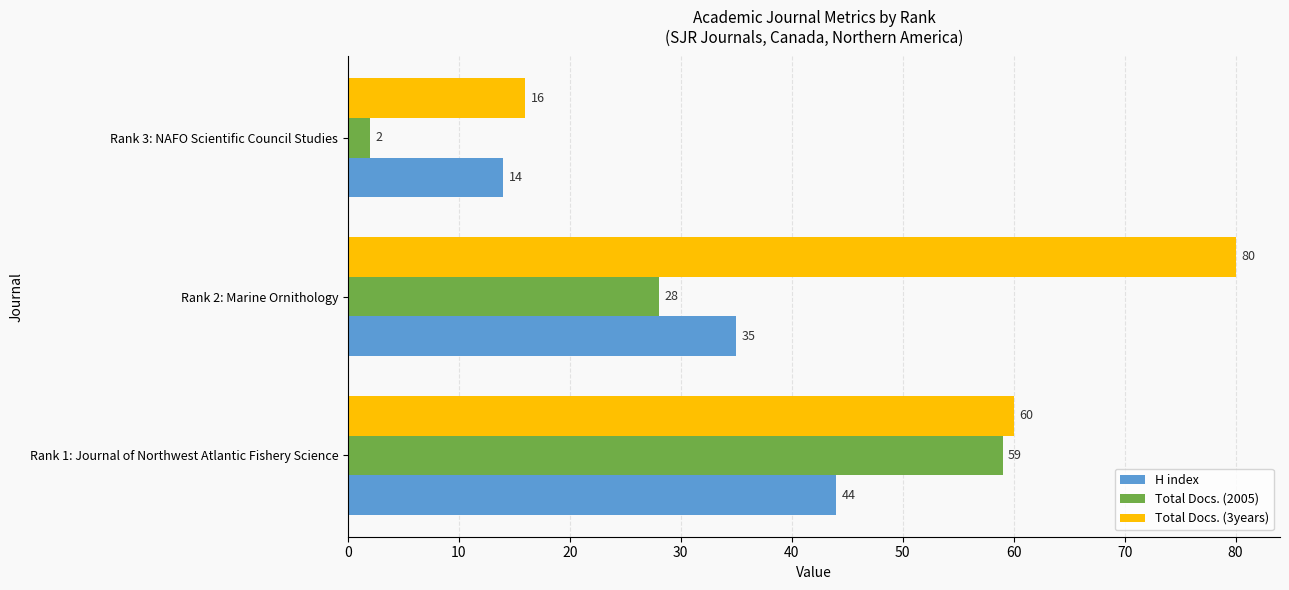

How many Total Docs. (3years) values are between 16 and 80?

3